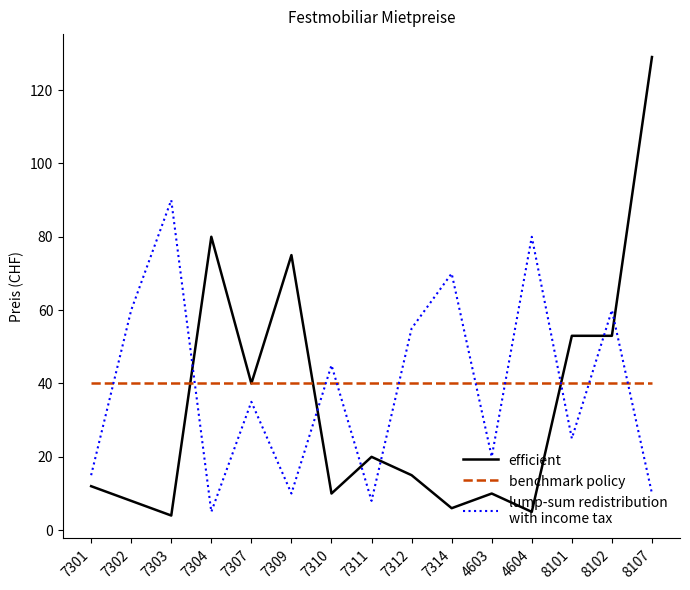

What is the difference between the highest and lowest values at 4604?

75